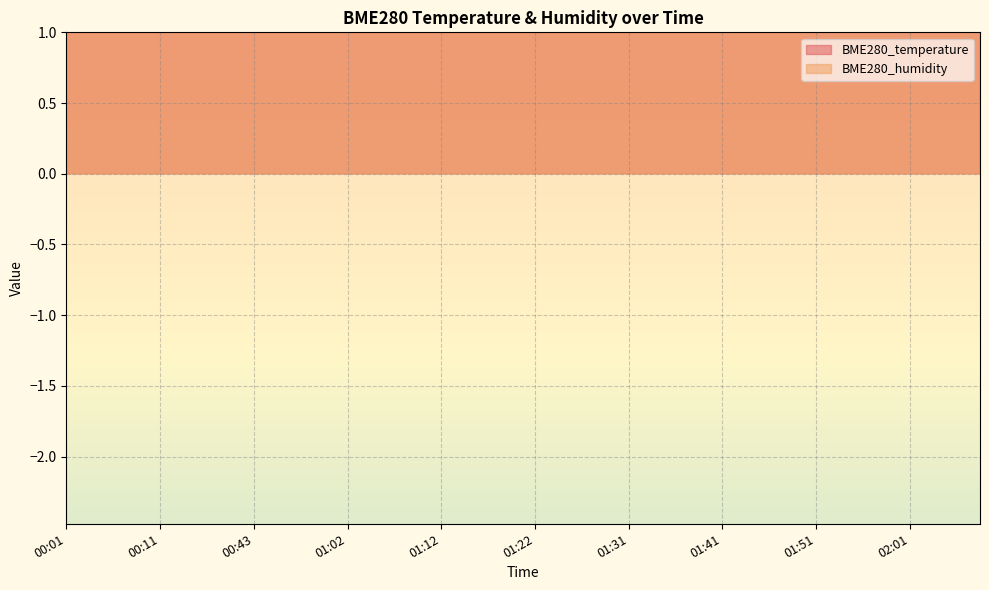

What is the difference between the maximum and minimum values in the BME280_humidity series?

3.0